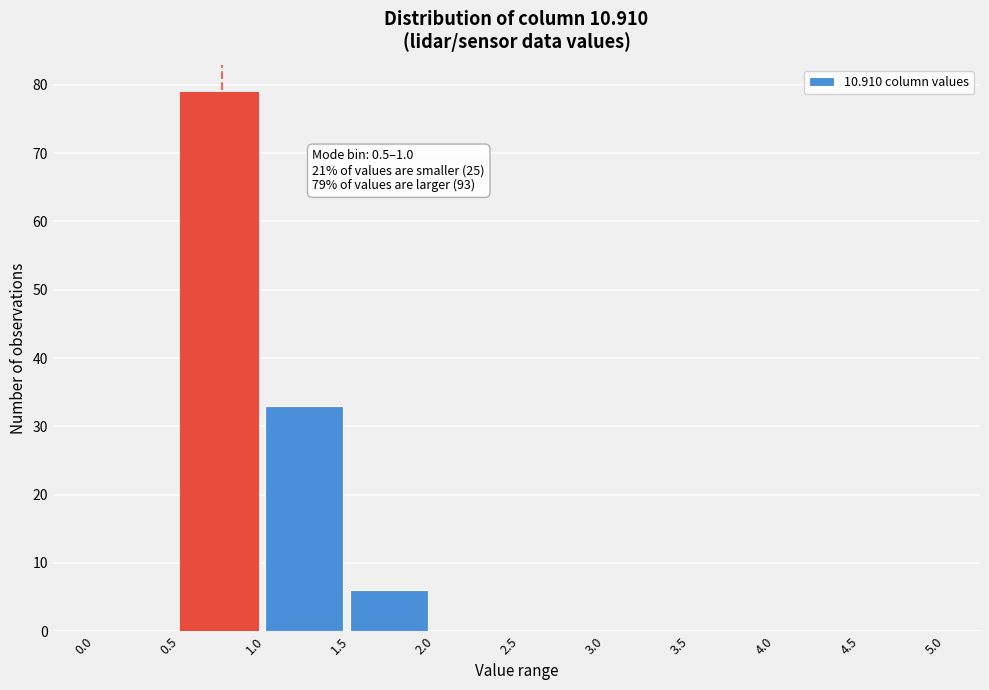

Which range on the x-axis has the tallest bar?

0.5 to 1.0